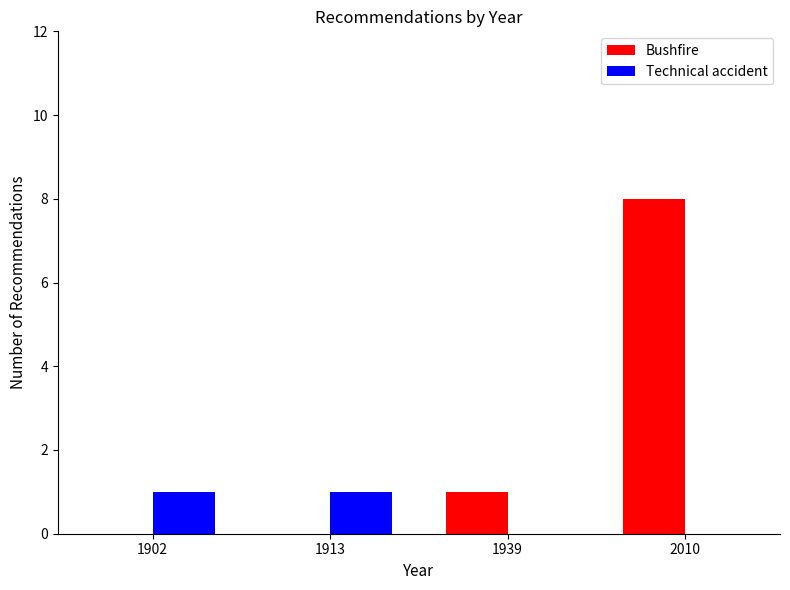

Which series has the widest spread of values?

Bushfire